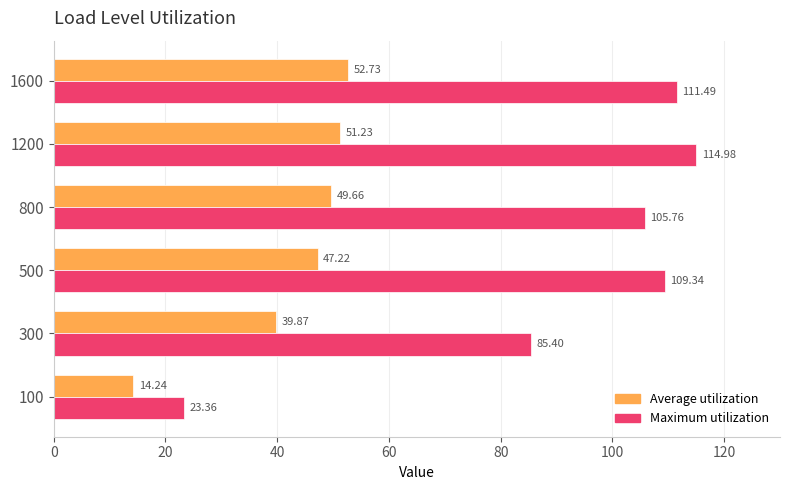

What is the average value of the Average utilization series?

42.5